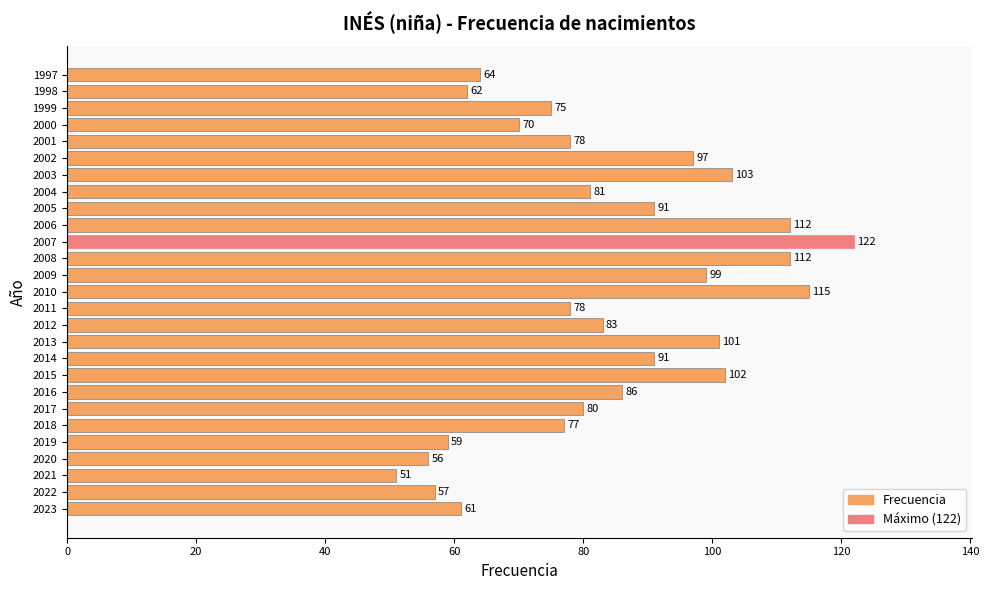

Does the chart contain stacked bars?

No